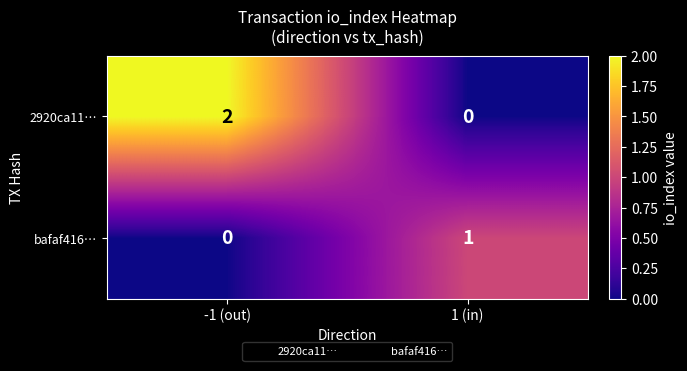

Which series has the largest total across all categories?

2920ca11…